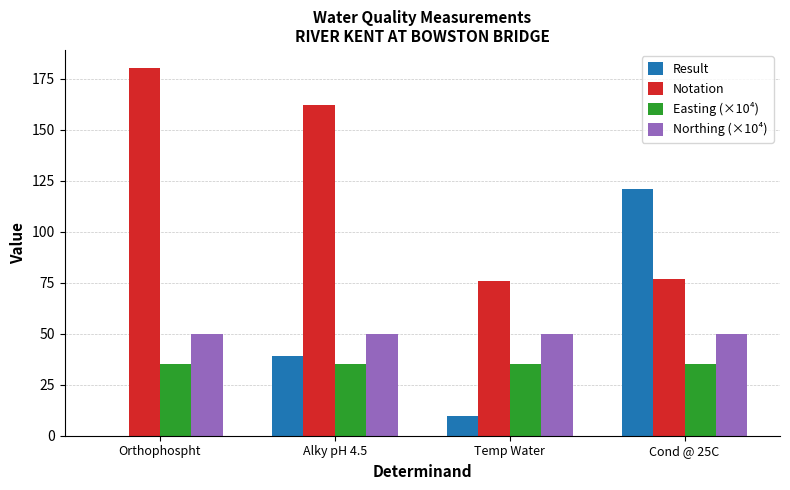

The Result series shows 39.0 at Alky pH 4.5. True or false?

True